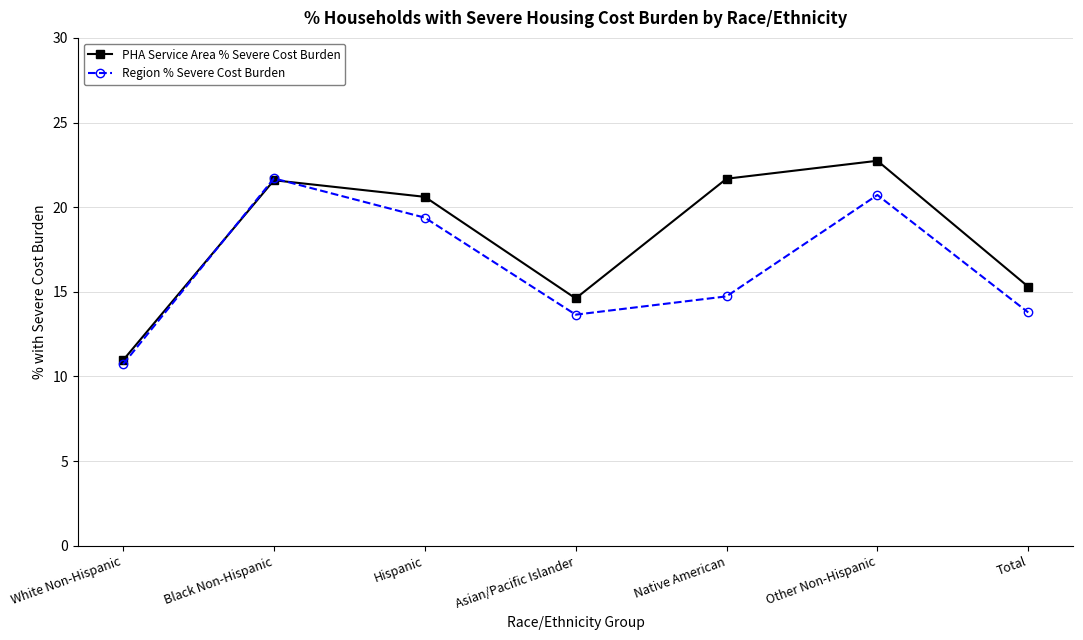

List the series in order of their overall mean, highest first.

PHA Service Area % Severe Cost Burden, Region % Severe Cost Burden